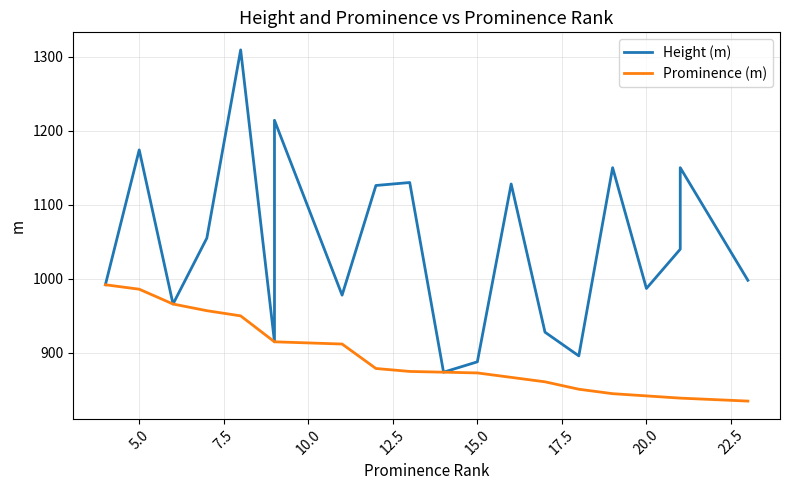

Which series has the largest total across all categories?

Height (m)